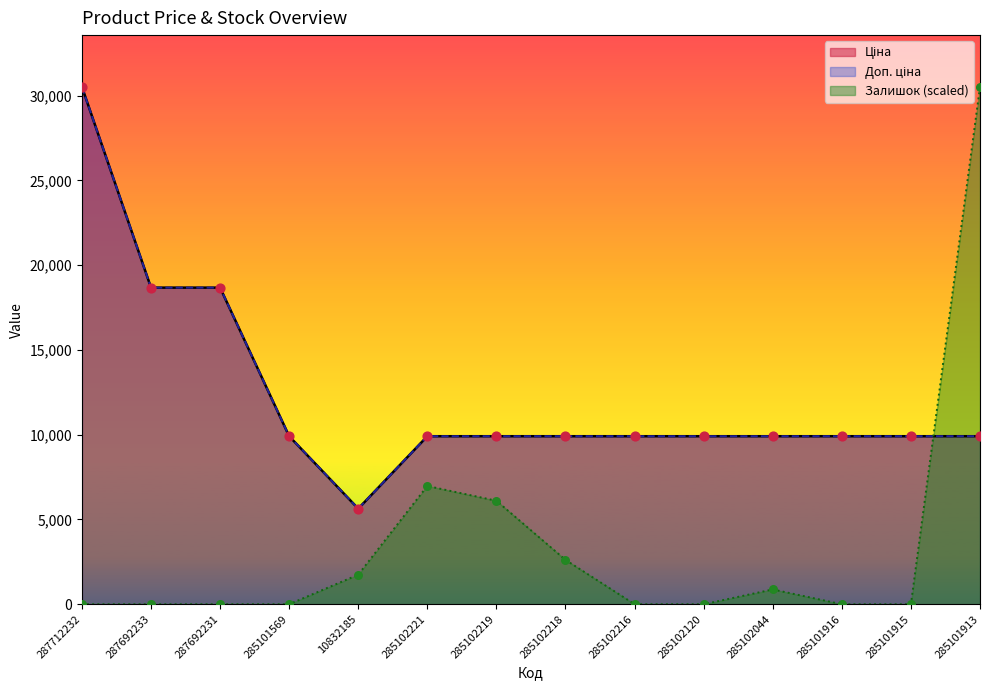

Which series contains the highest Y value?

Ціна